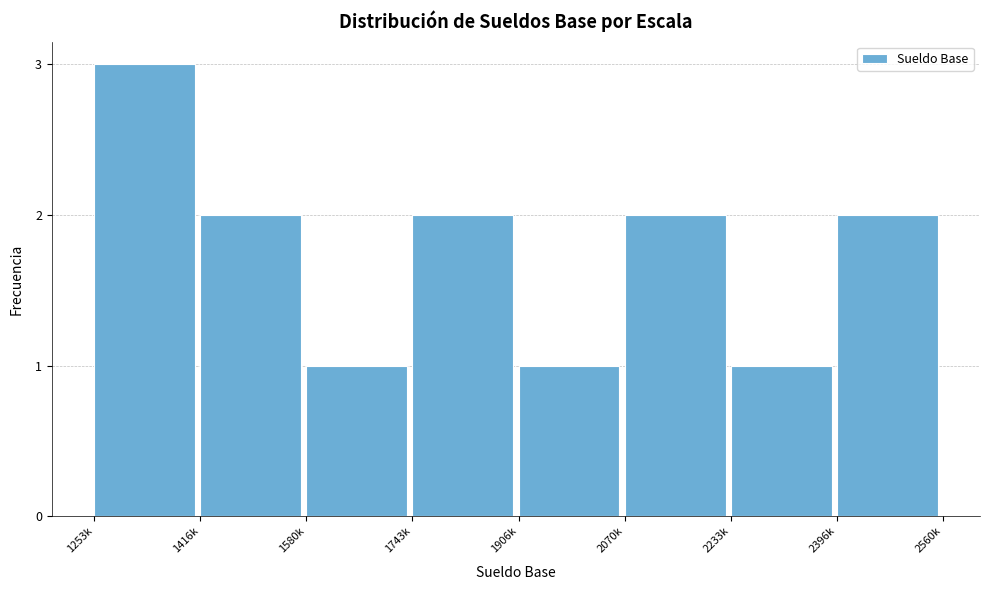

Reading left to right, extract all data points from this chart.

1253k=3	1416k=2	1580k=1	1743k=2	1906k=1	2070k=2	2233k=1	2396k=2